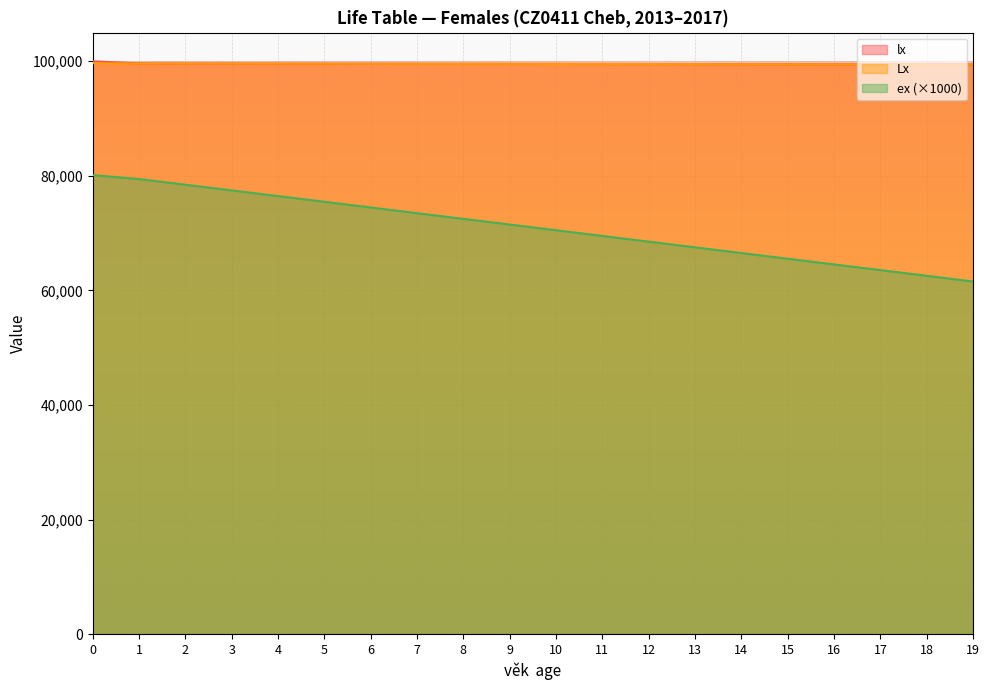

True or false: Lx and lx cross at least once.

False